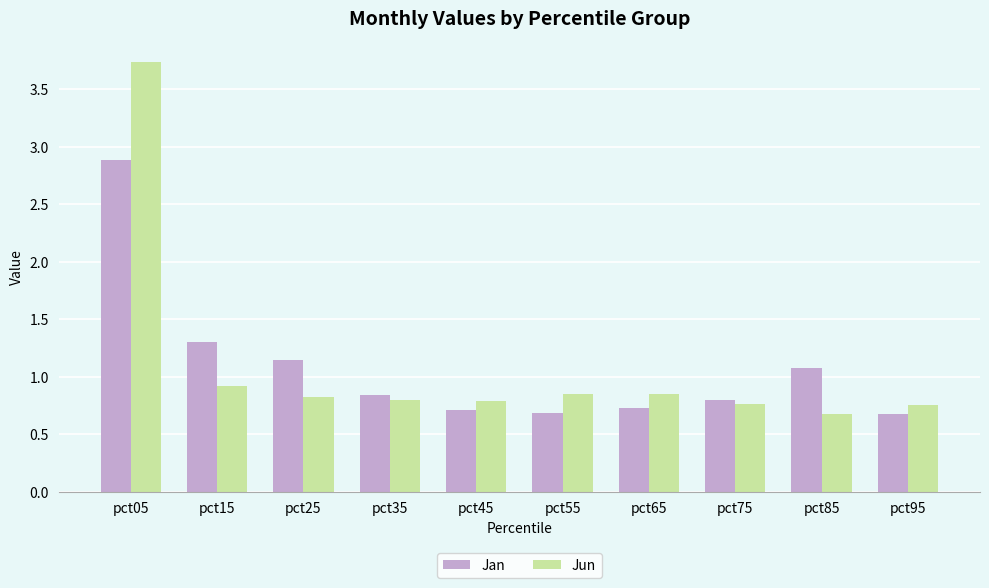

Where is Jan nearest to the value 1?

pct85